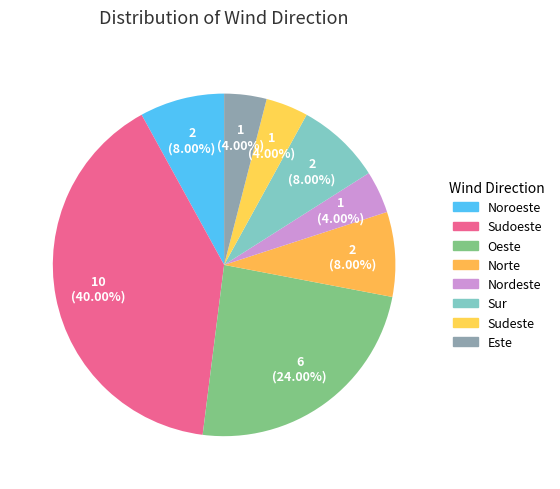

Which category has the smallest portion of the pie?

Nordeste